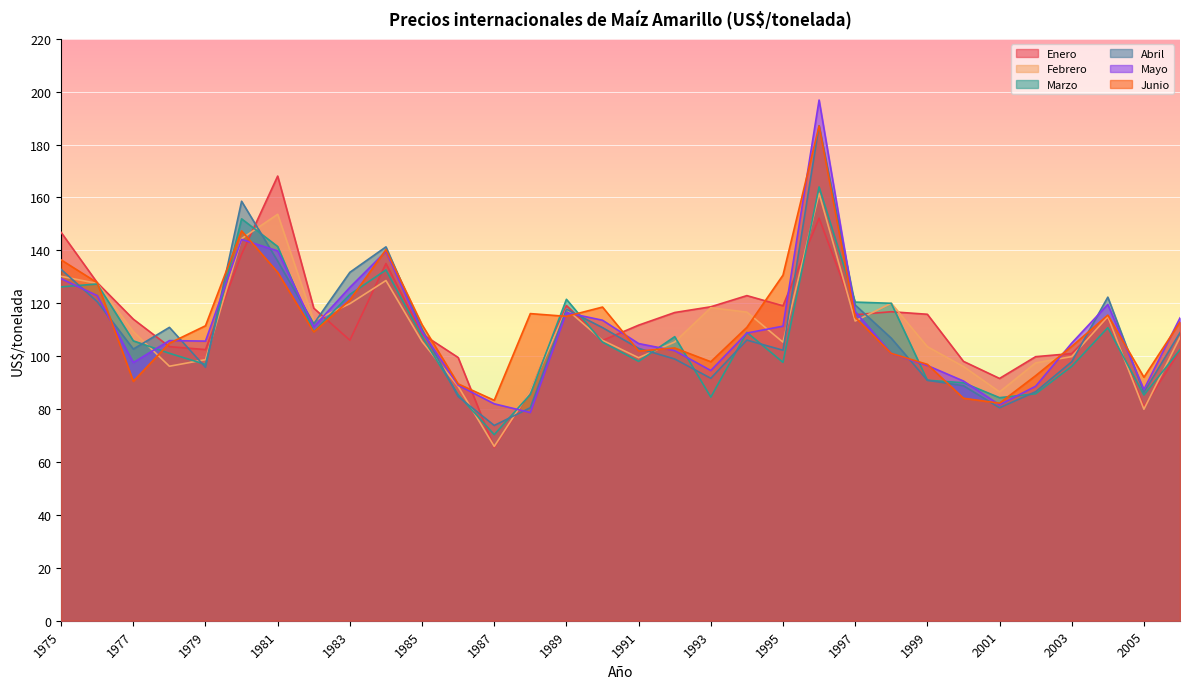

What is the value of the Enero point at the 26th from the left?

98.0